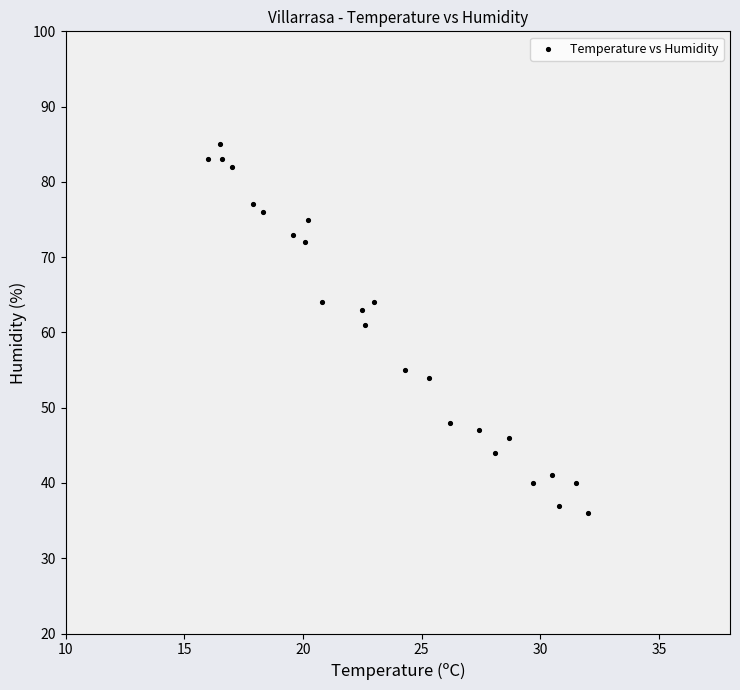

What Y value in the scatter plot is closest to 60?

61